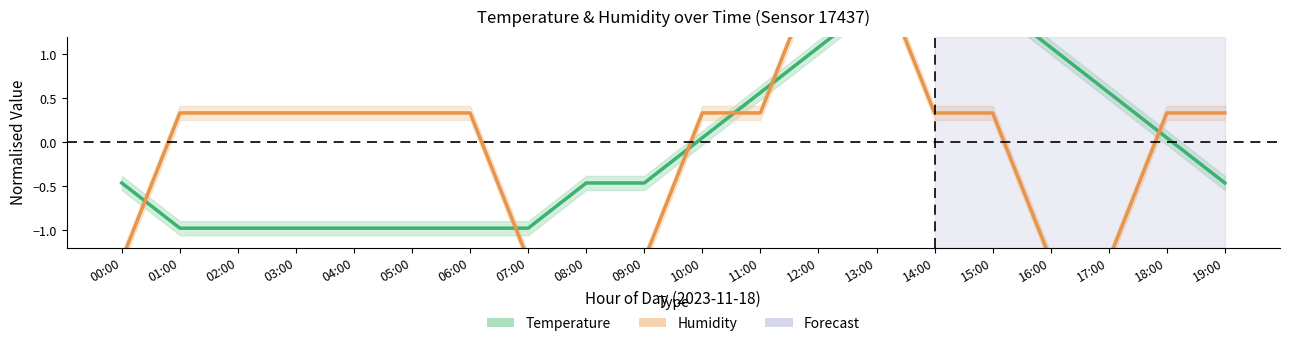

List the labels in order of Humidity value, largest first.

12:00, 13:00, 01:00, 02:00, 03:00, 04:00, 05:00, 06:00, 10:00, 11:00, 14:00, 15:00, 18:00, 19:00, 00:00, 07:00, 08:00, 09:00, 16:00, 17:00